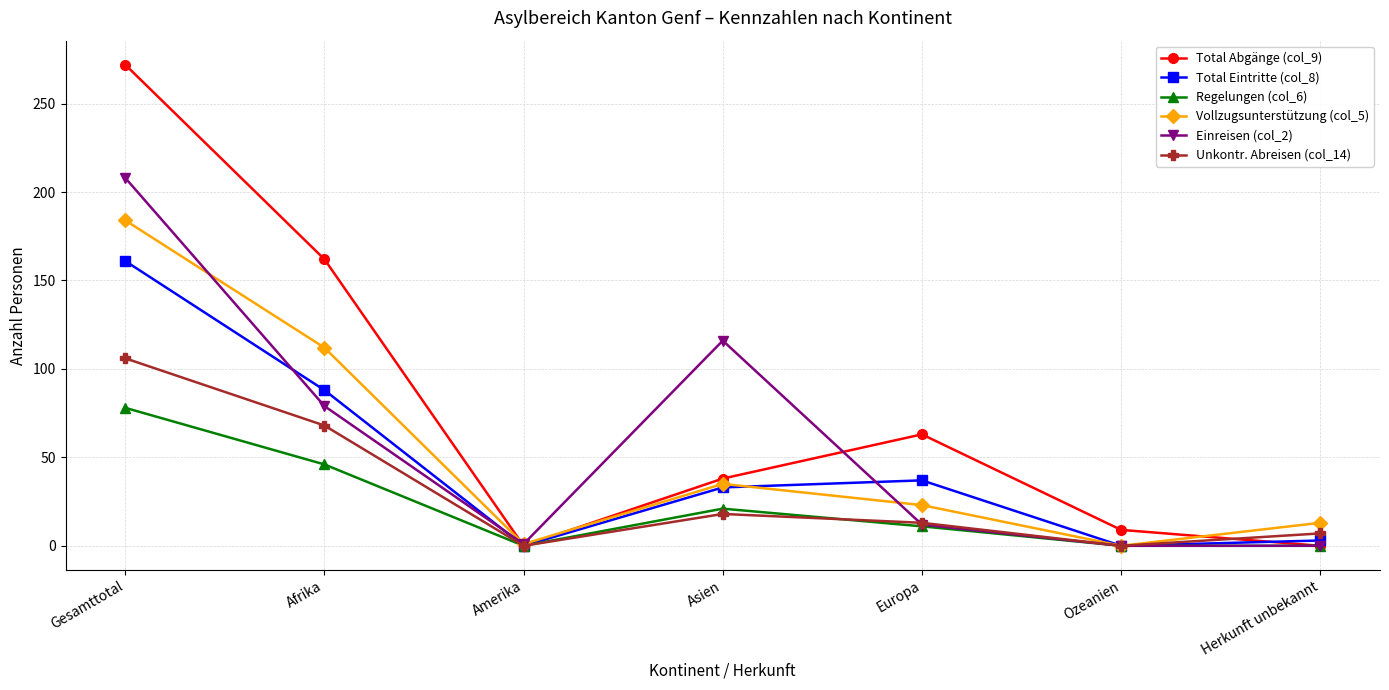

What is the highest value of the Unkontr. Abreisen (col_14) series?

106